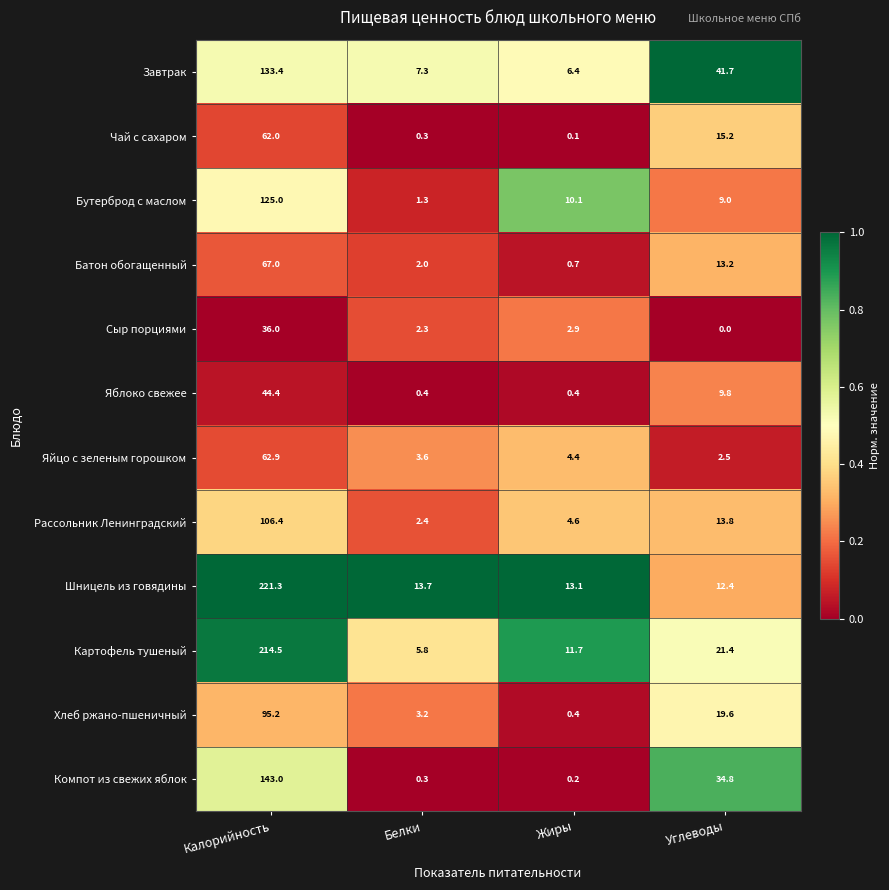

What is the maximum value for Батон обогащенный?

67.0